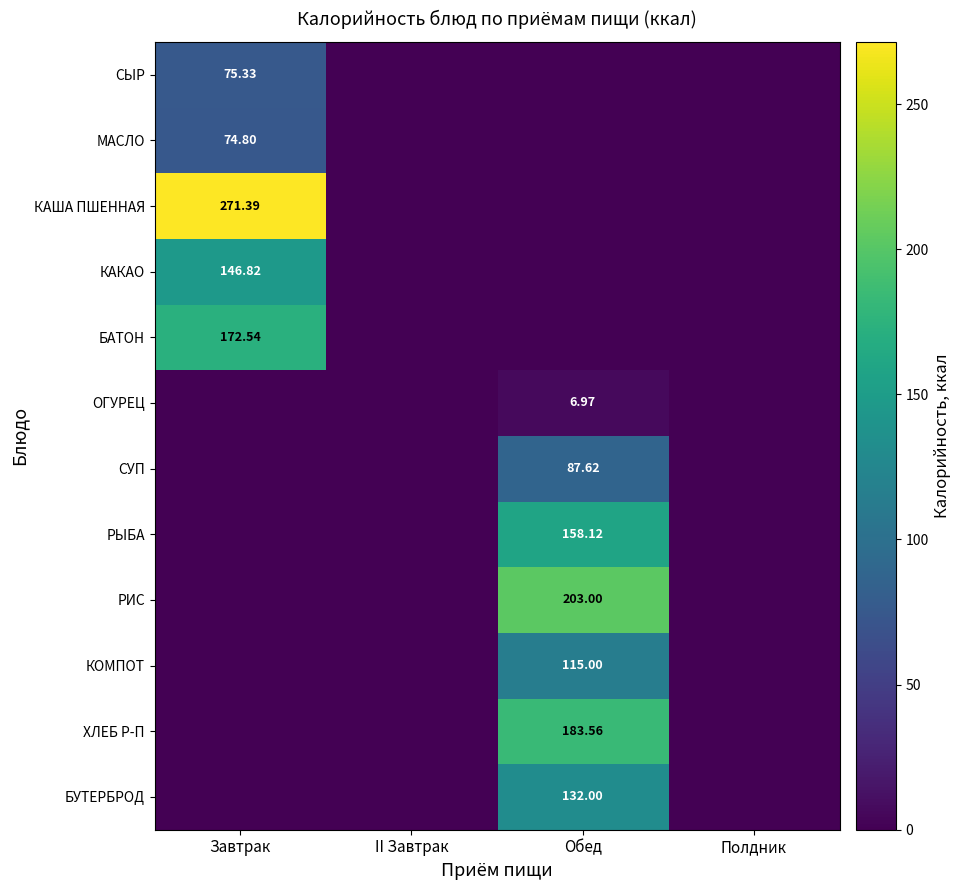

At how many categories does at least one series exceed 180?

2